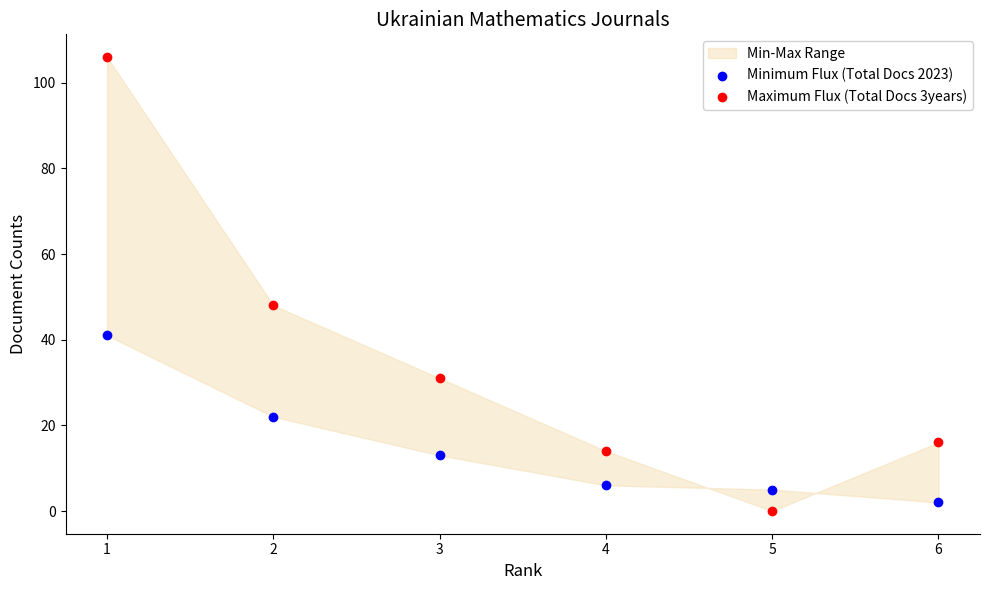

Across all series, what Y value is closest to 53?

48